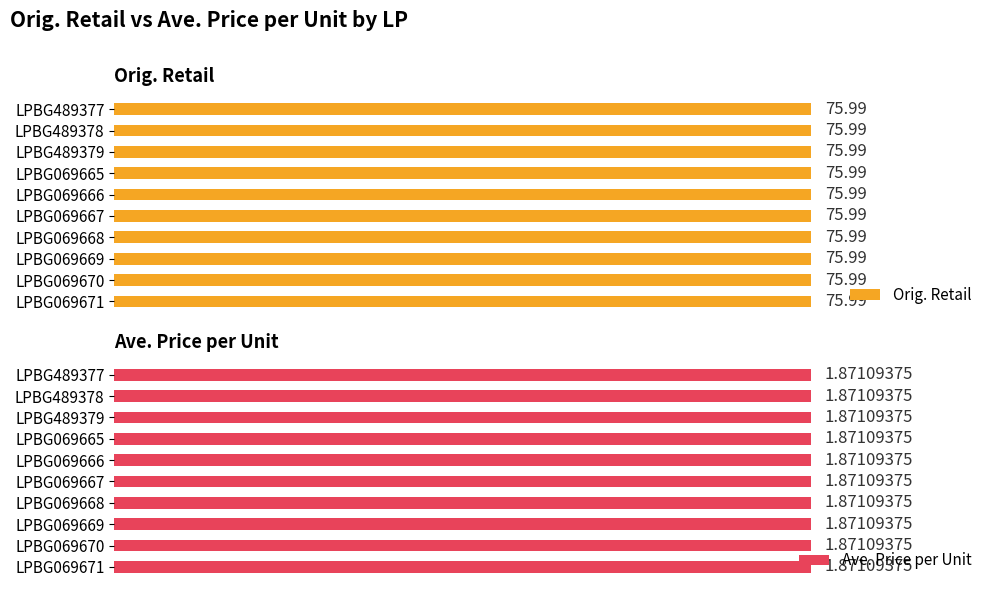

Which has a higher value, LPBG069666 or LPBG069670?

LPBG069666